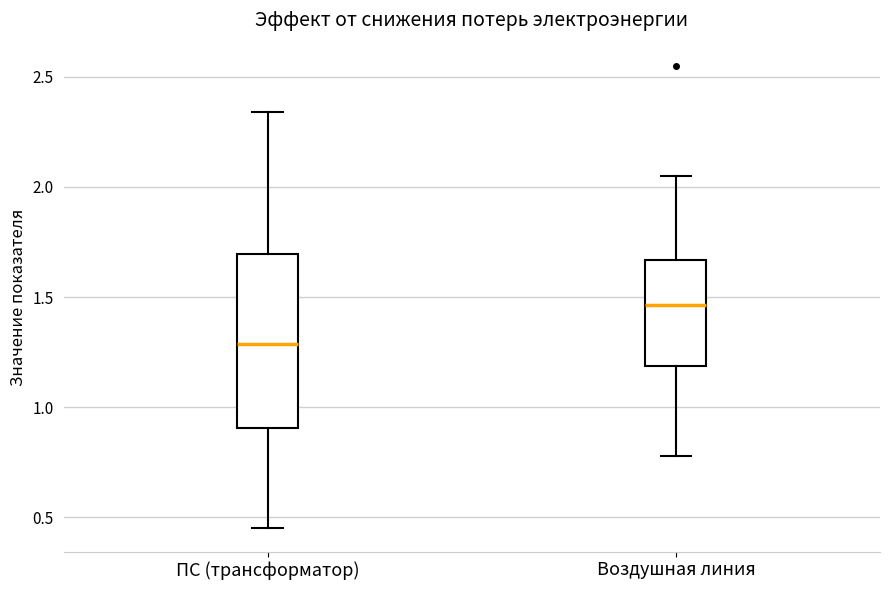

Comparing the boxes themselves (not the whiskers), which one is the tallest?

ПС (трансформатор)